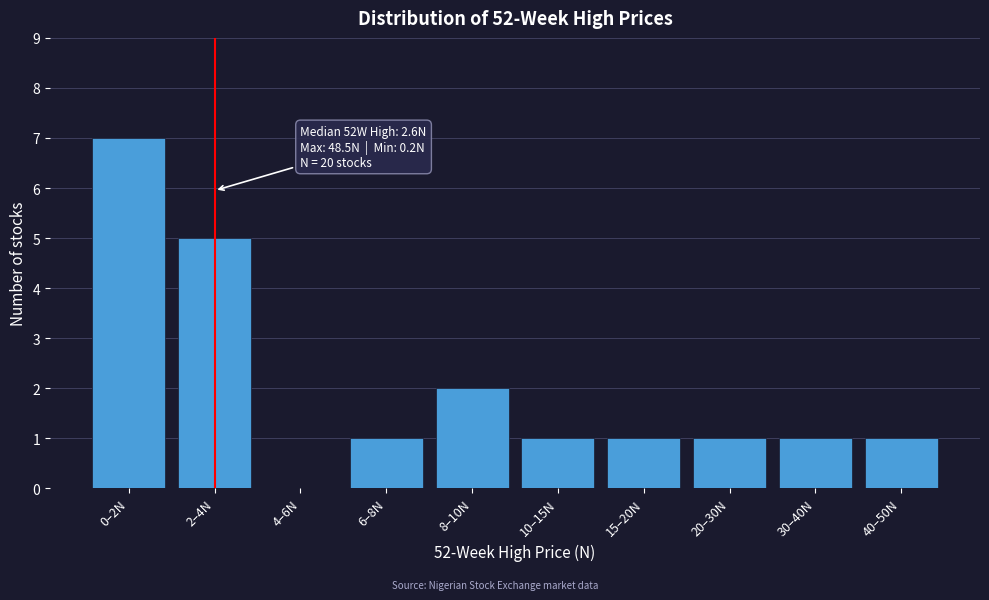

Reading right to left, what are all the values shown in this chart?

40–50N=1	30–40N=1	20–30N=1	15–20N=1	10–15N=1	8–10N=2	6–8N=1	4–6N=0	2–4N=5	0–2N=7